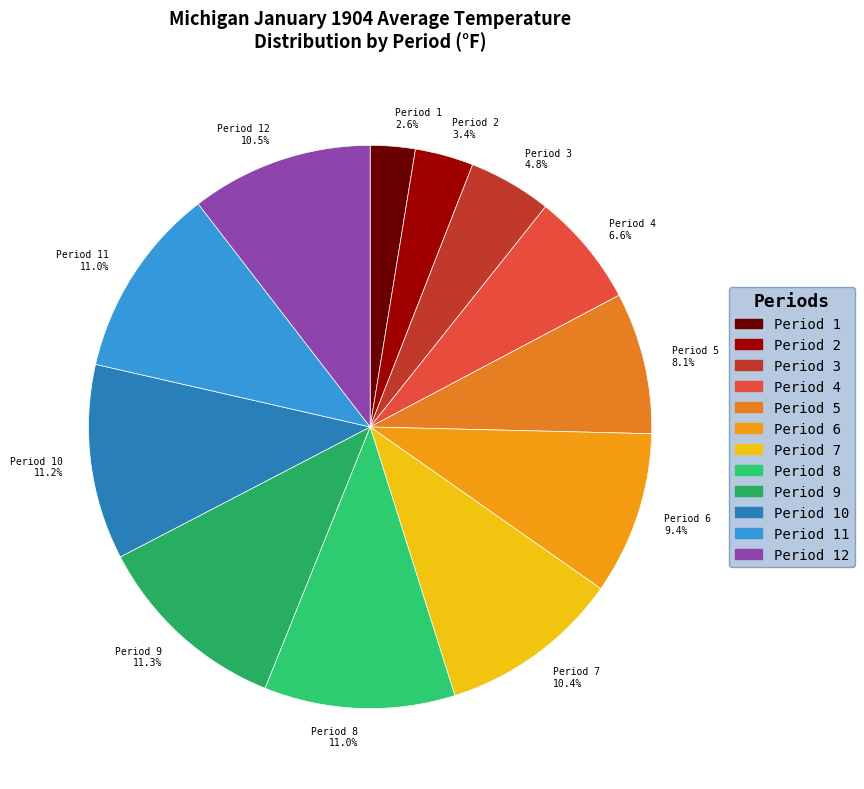

Which category has the smallest portion of the pie?

Period 1 2.6%